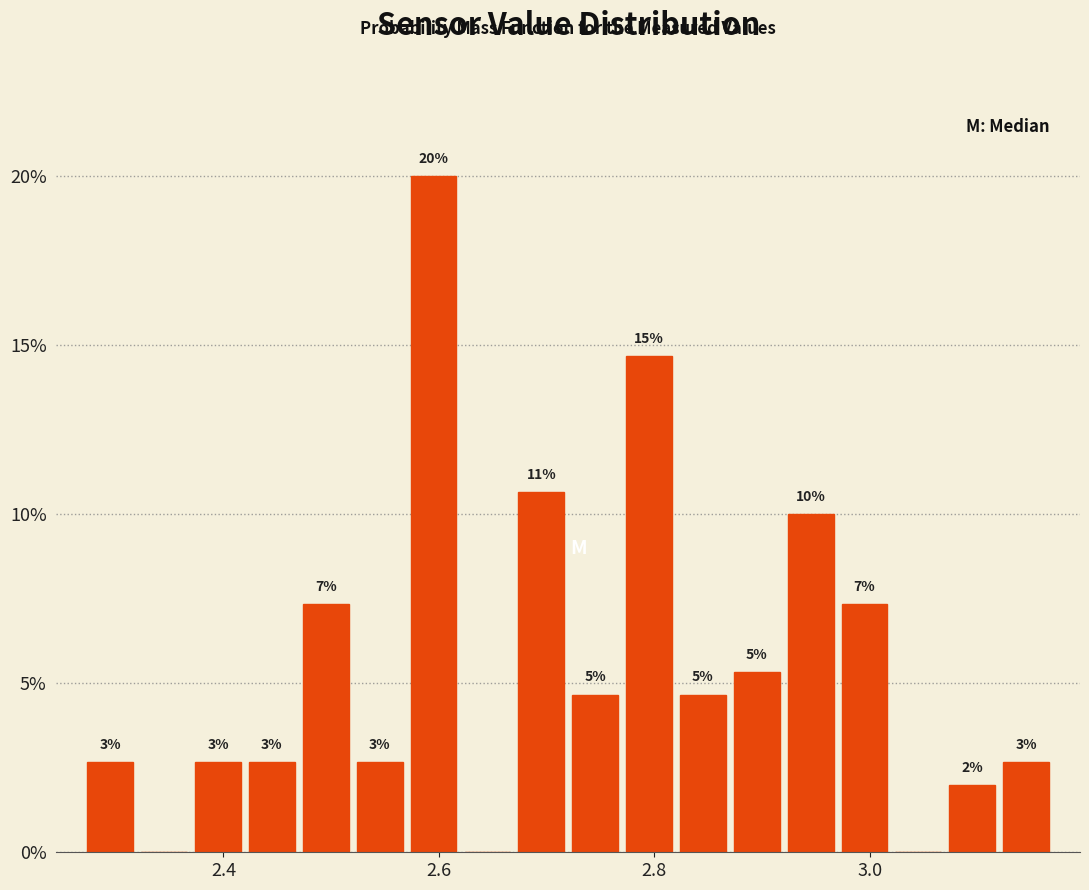

Around what value on the x-axis is the tallest bar? Give the approximate position of its centre, as read against the axis.

2.60